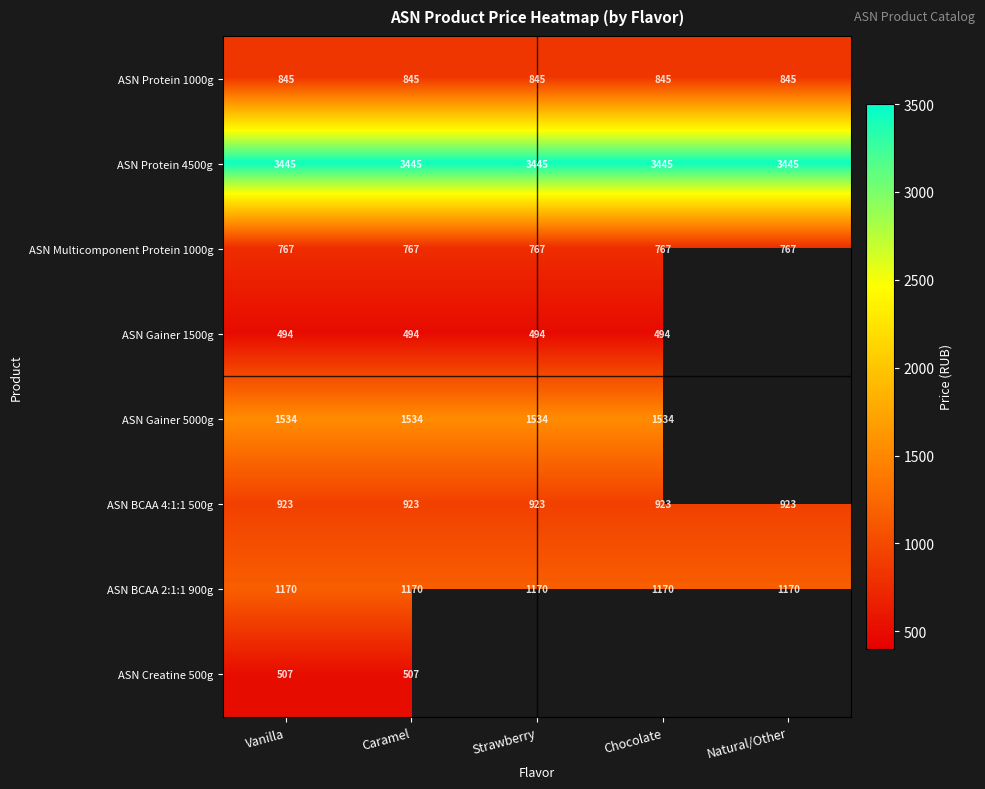

Which label corresponds to the largest value in the chart?

Vanilla